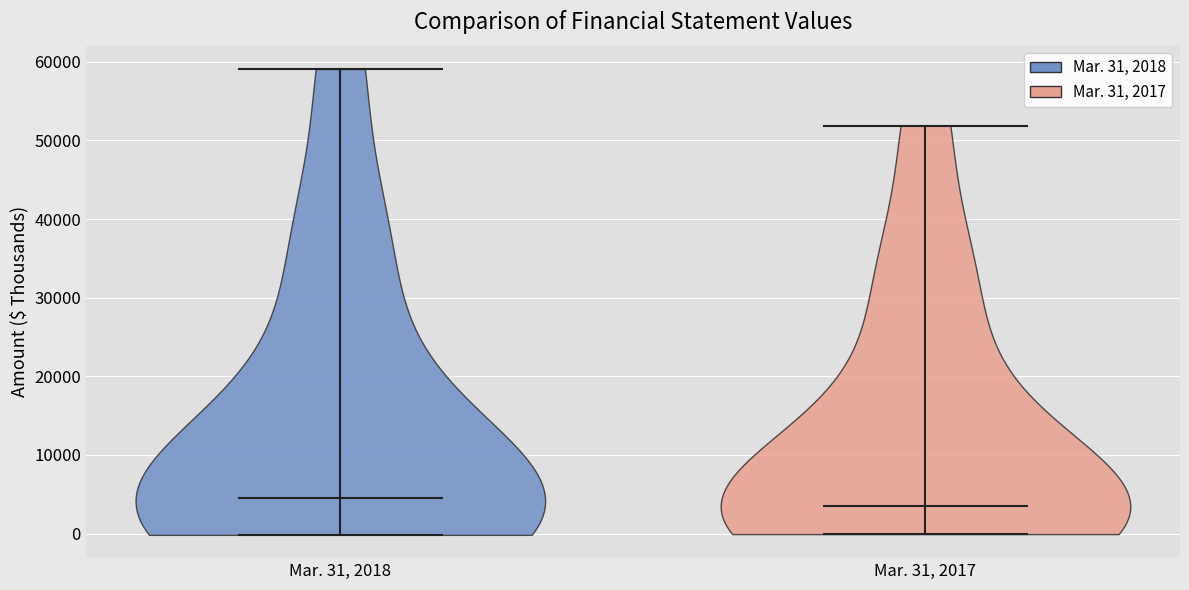

What is the highest point the violin for Mar. 31, 2018 reaches on the y-axis? The values are not printed on the chart, so give them approximately, as read against the axis.

59000